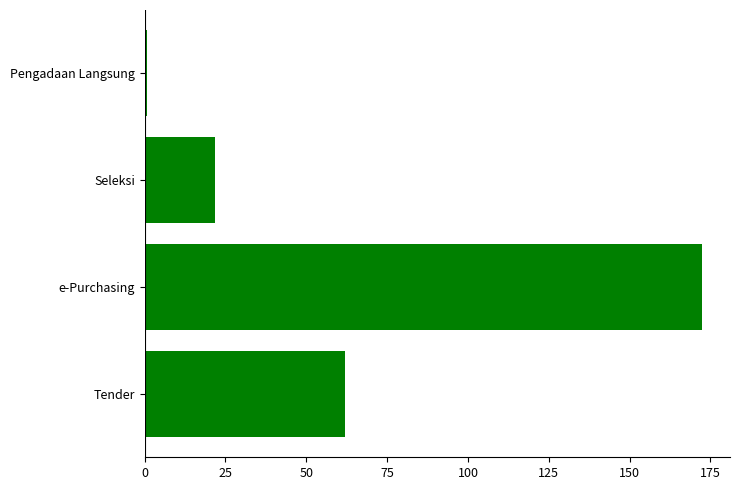

What is the maximum value shown in the chart?

172.4